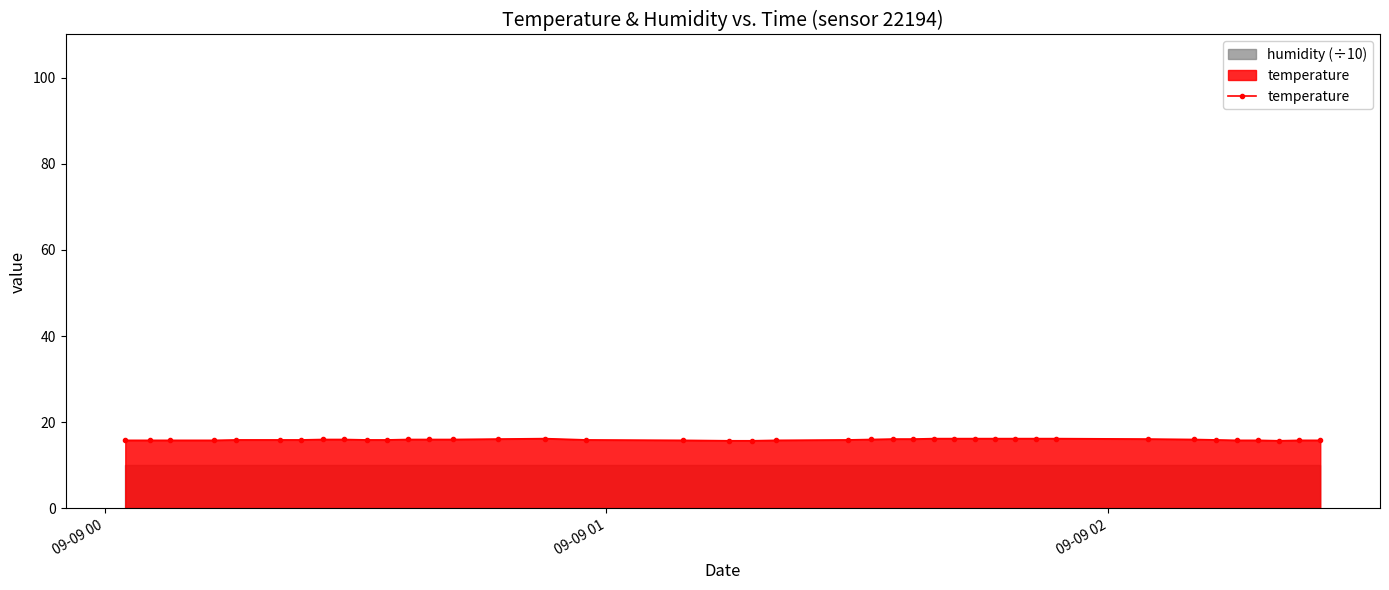

What is the difference between the second highest and minimum values?

0.5